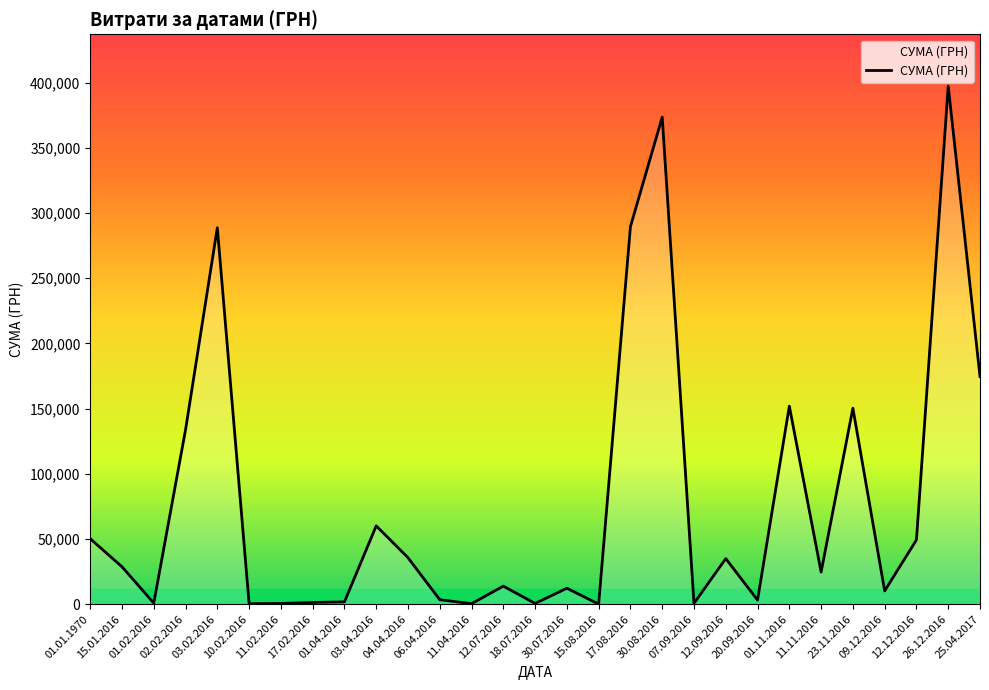

What value does the data have at 17.02.2016?

1279.0